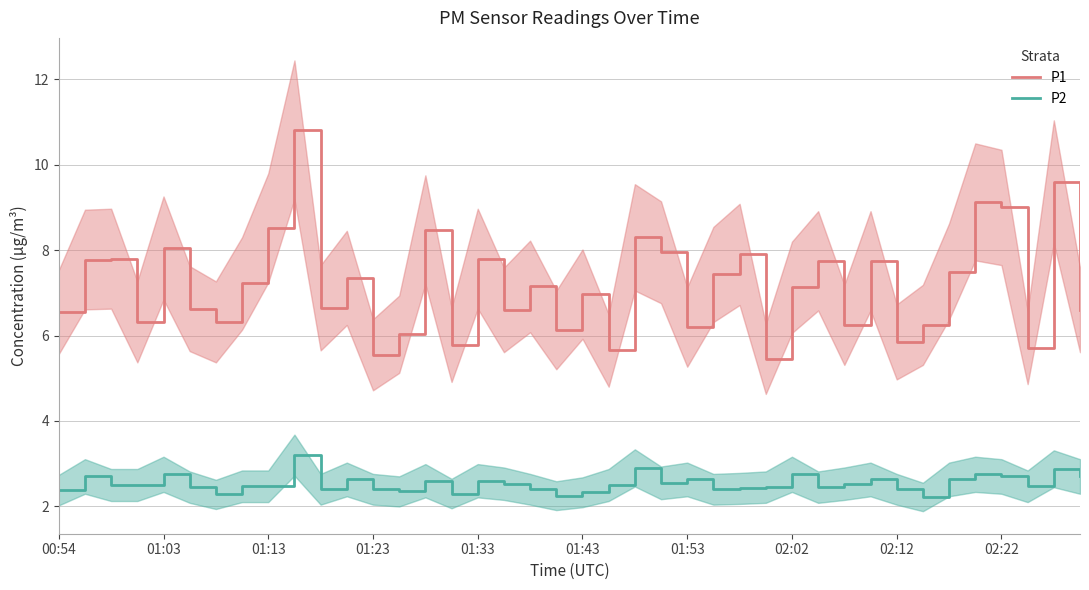

List the series in order of their overall mean, lowest first.

P2, P1